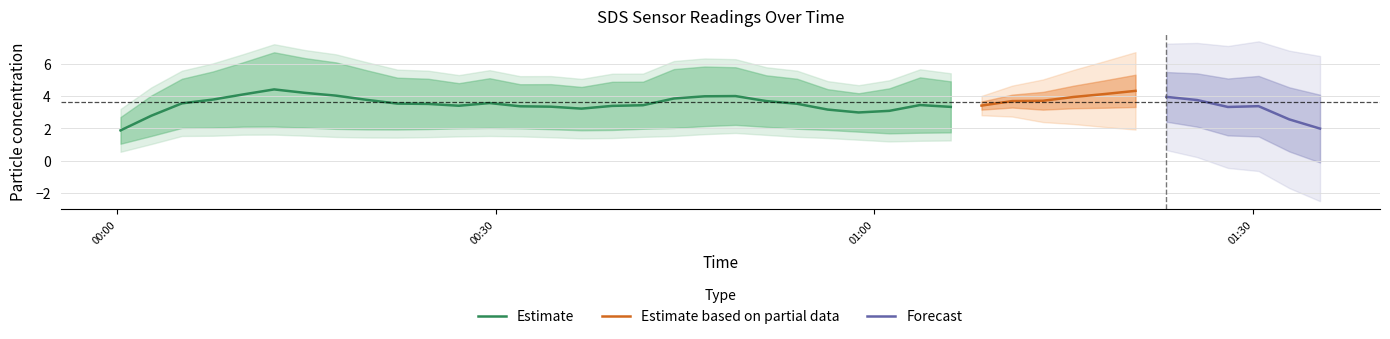

What is the smallest value displayed?

1.8